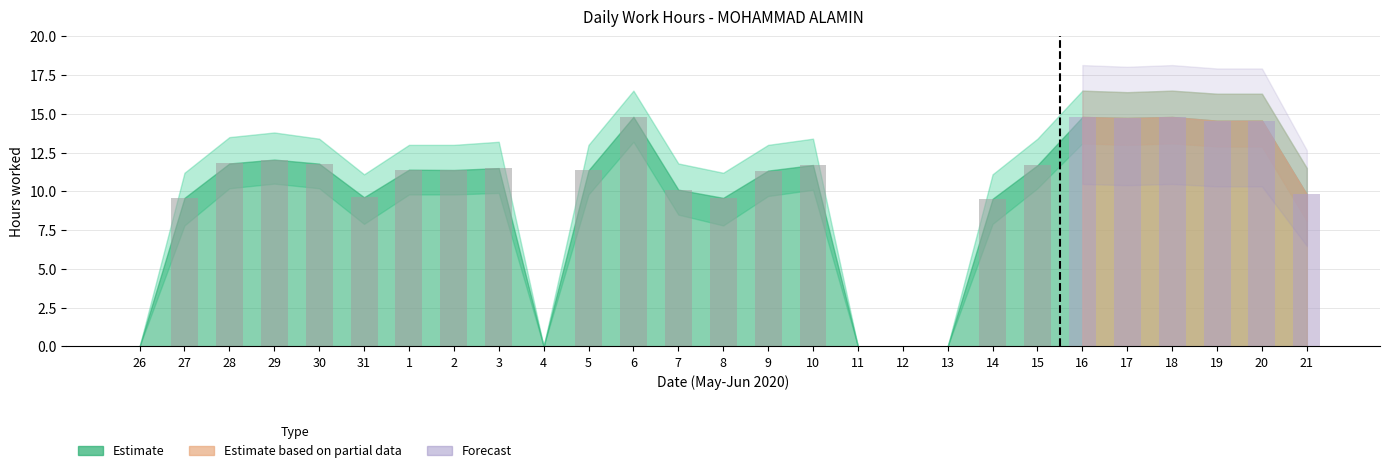

The value at 27 is 9.6. True or false?

True